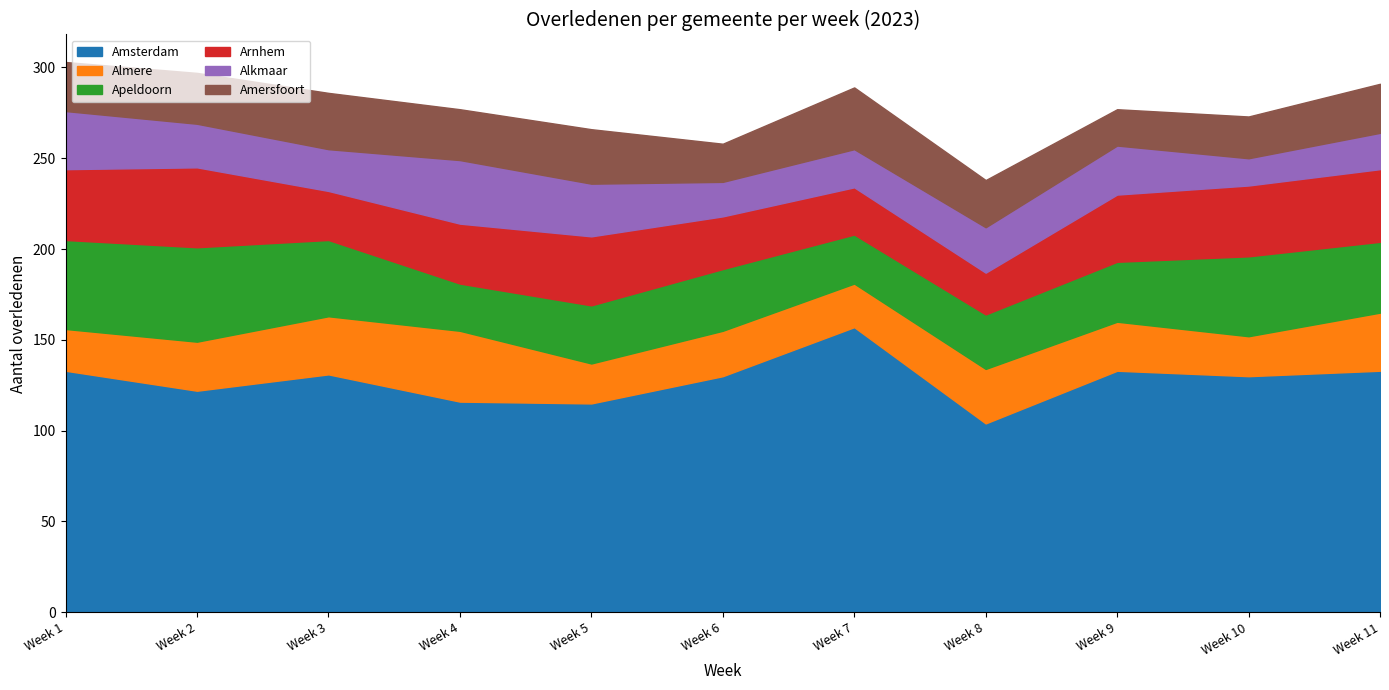

Which series has the largest total across all categories?

Amsterdam